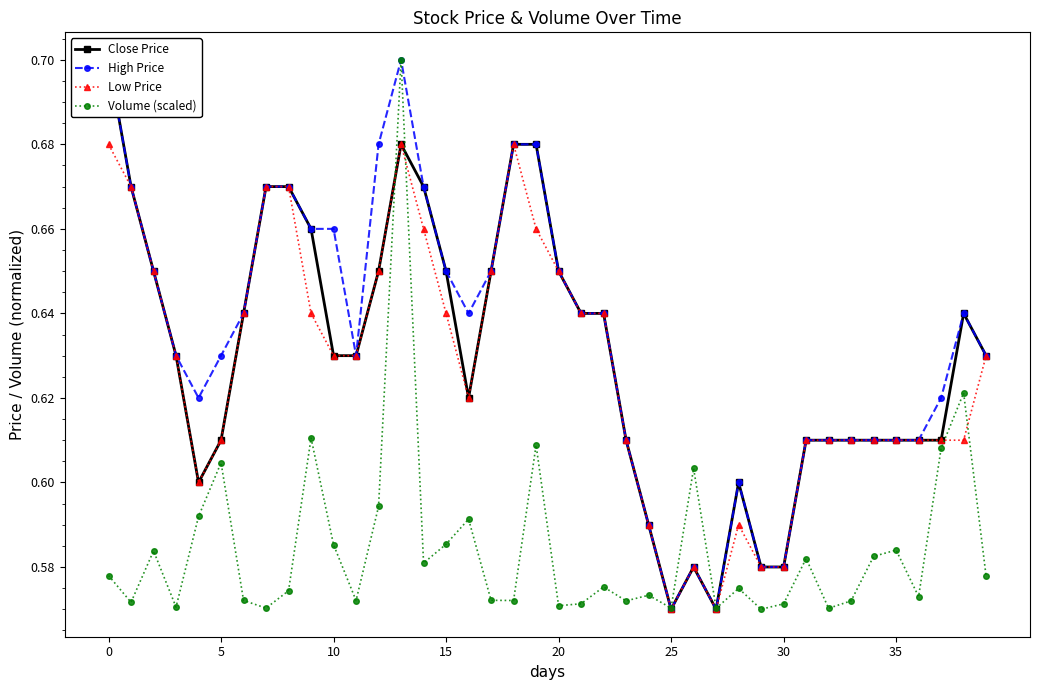

Count the Low Price values in the range 0 to 1.

40